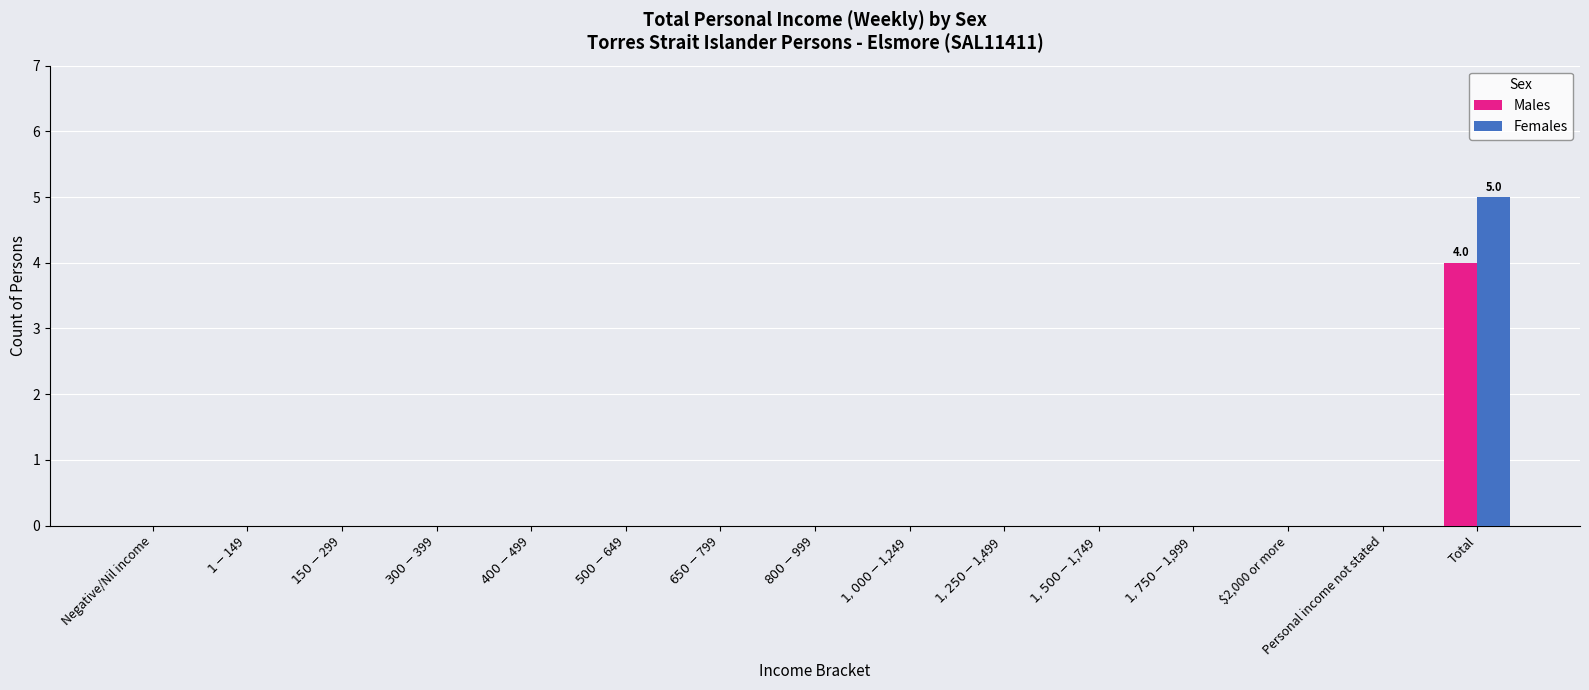

How many groups of bars are there?

15